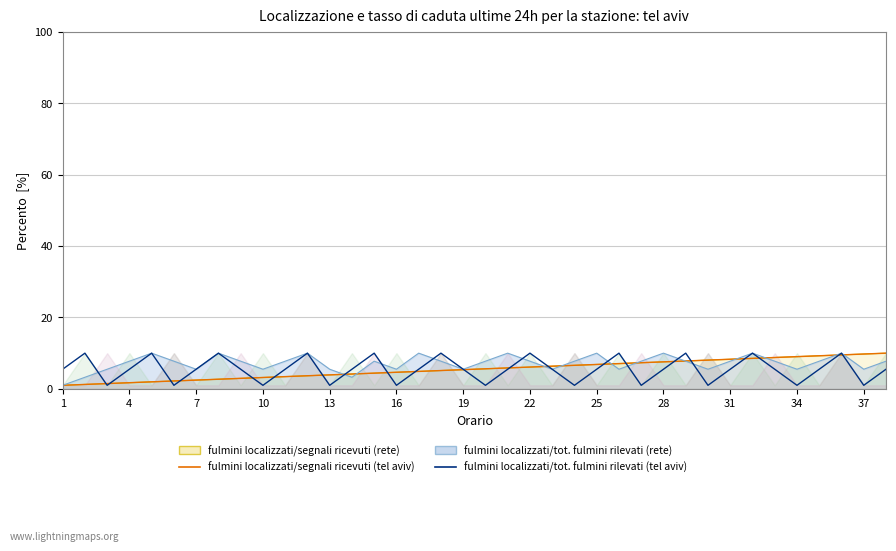

Is the value of fulmini localizzati/segnali ricevuti (tel aviv) at 19 greater than the value of fulmini localizzati/tot. fulmini rilevati (tel aviv) at 22?

No